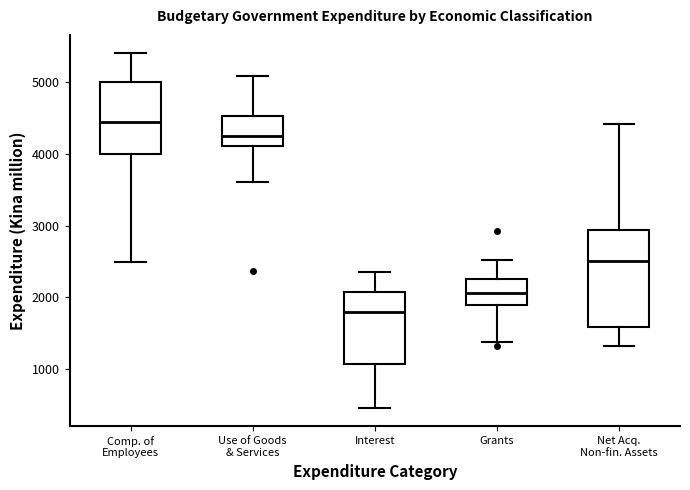

Which box is the tallest, from its lower edge to its upper edge?

Net Acq. Non-fin. Assets